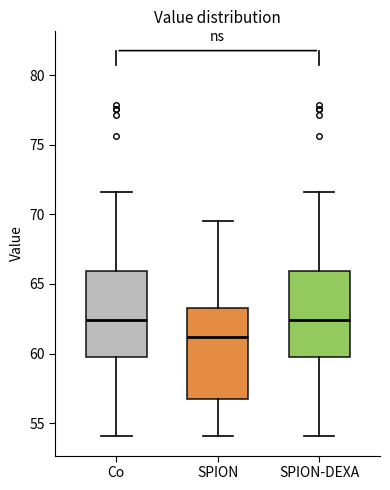

Which box has the lowest median line?

SPION